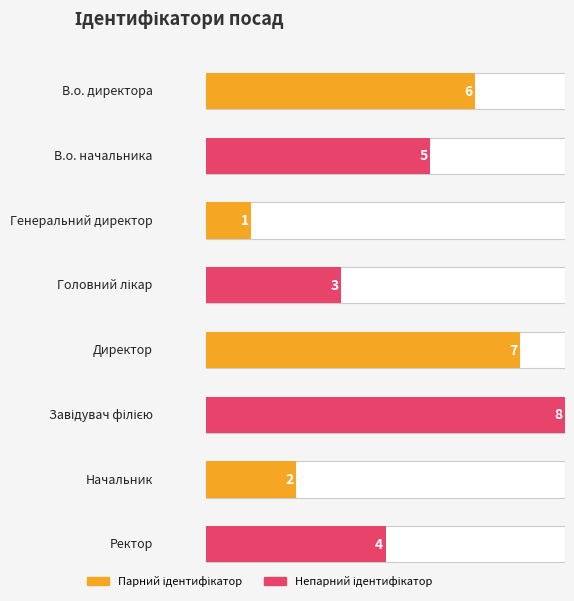

Reading left to right, transcribe all the data shown in this chart.

6	5	1	3	7	8	2	4